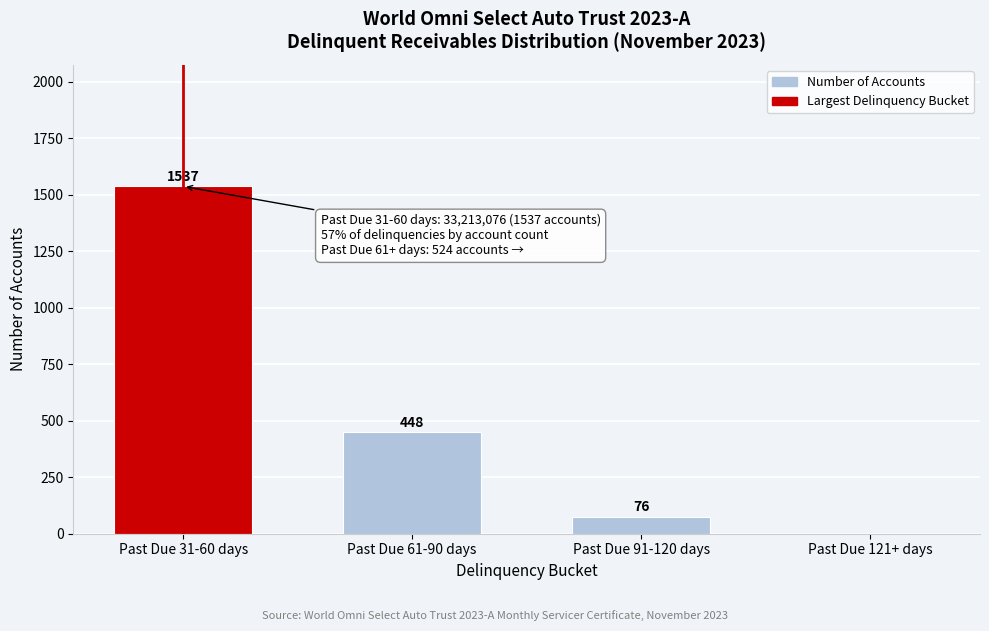

Reading right to left, transcribe all the data shown in this chart.

Past Due 121+ days=0	Past Due 91-120 days=76	Past Due 61-90 days=448	Past Due 31-60 days=1537